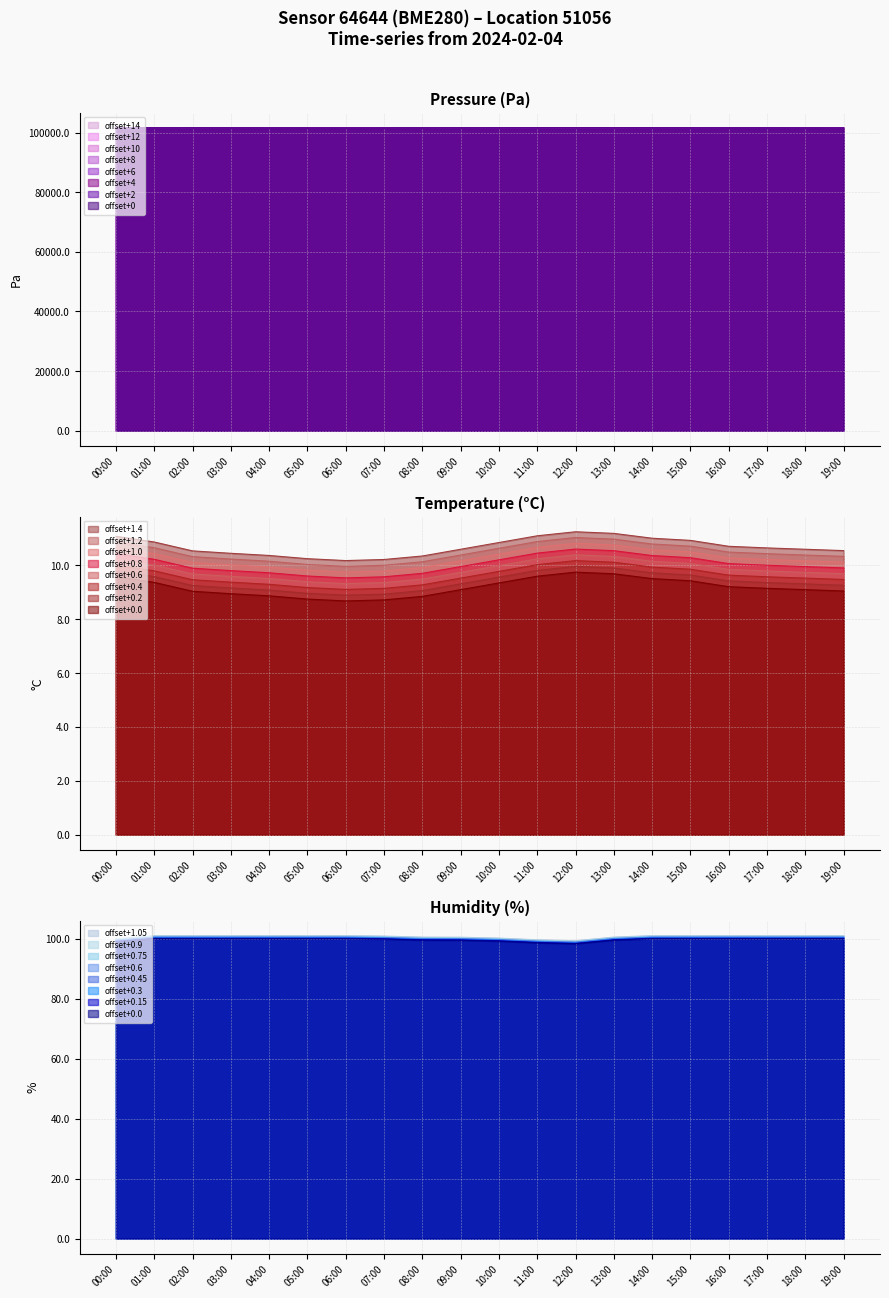

What is the difference between the maximum and minimum values in the humidity series?

1.7